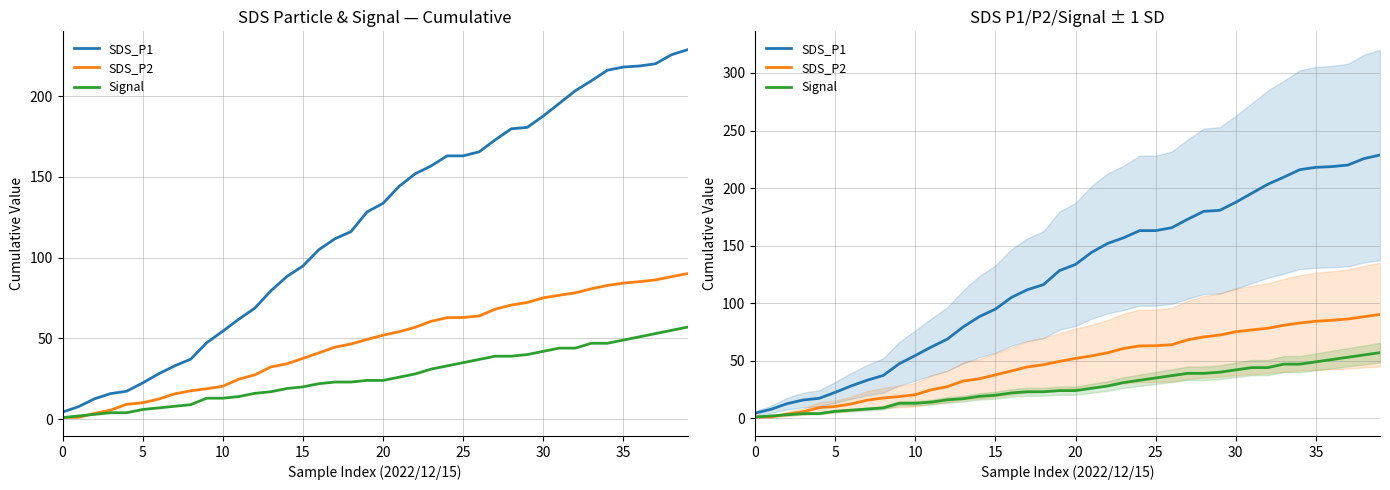

What is the value of the SDS_P2 point at the 7th from the left?

12.4